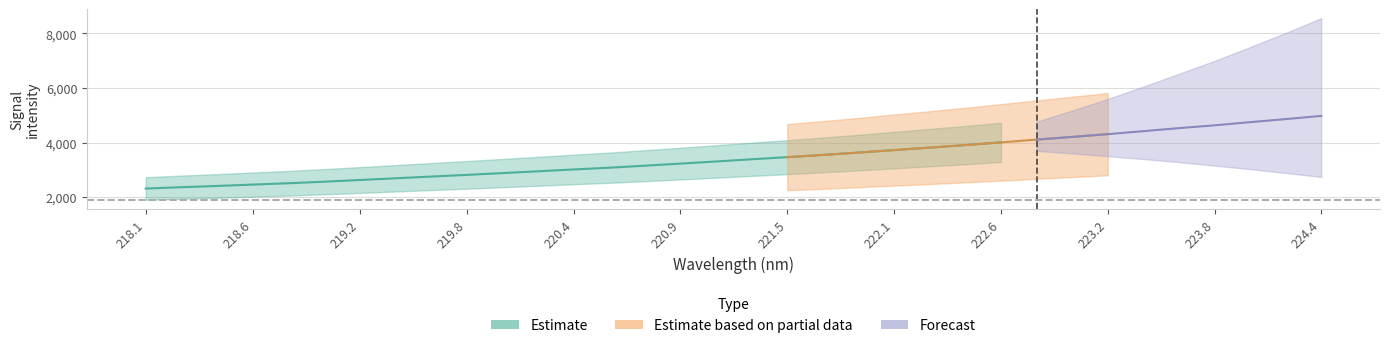

What is the label of the 20th point from the right?

220.7354